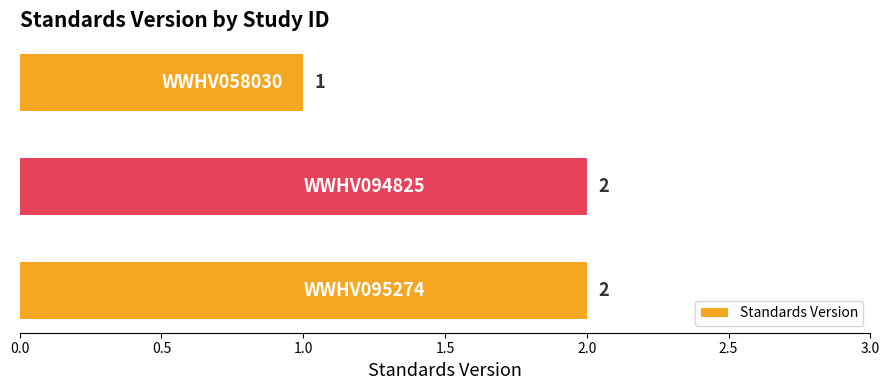

What is the sum of all values?

5